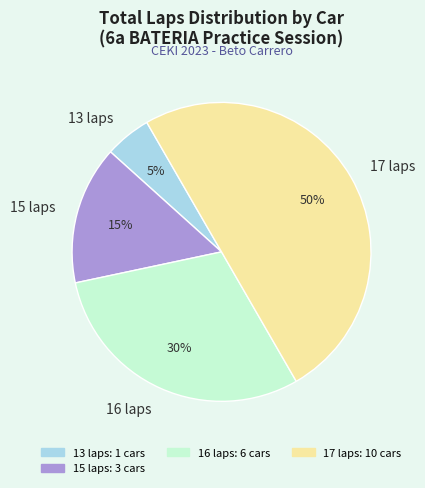

What is the largest slice in the pie chart?

17 laps